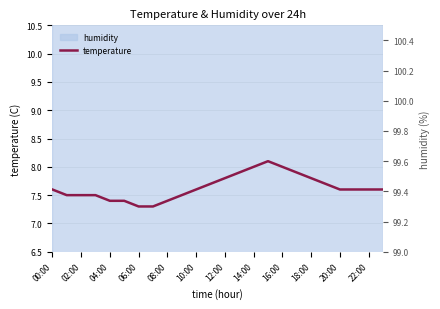

True or false: the data has more than 0 interior local peaks.

True